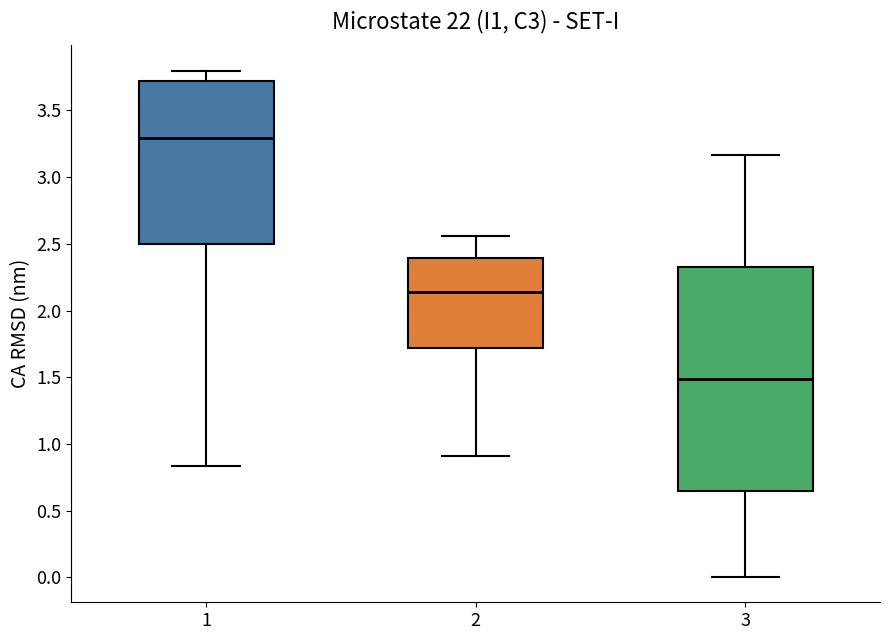

Which box's median line is the lowest?

3